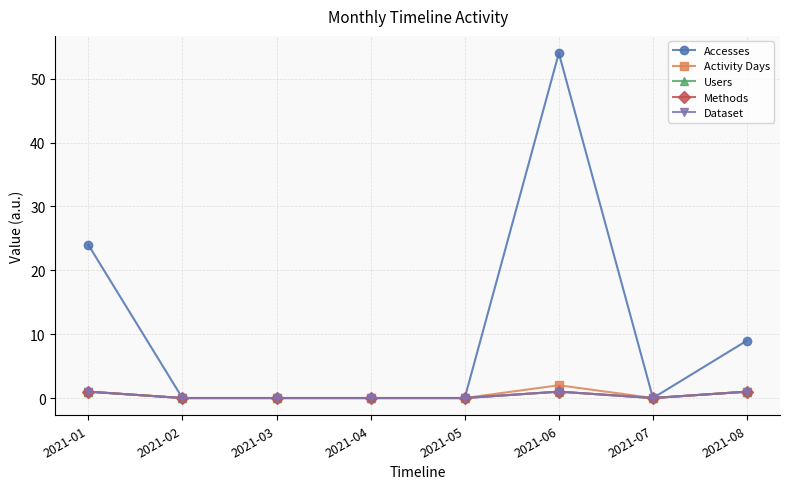

Reading left to right, list all the values displayed in this chart.

Accesses: 2021-01=24	2021-02=0	2021-03=0	2021-04=0	2021-05=0	2021-06=54	2021-07=0	2021-08=9
Activity Days: 2021-01=1	2021-02=0	2021-03=0	2021-04=0	2021-05=0	2021-06=2	2021-07=0	2021-08=1
Users: 2021-01=1	2021-02=0	2021-03=0	2021-04=0	2021-05=0	2021-06=1	2021-07=0	2021-08=1
Methods: 2021-01=1	2021-02=0	2021-03=0	2021-04=0	2021-05=0	2021-06=1	2021-07=0	2021-08=1
Dataset: 2021-01=1	2021-02=0	2021-03=0	2021-04=0	2021-05=0	2021-06=1	2021-07=0	2021-08=1